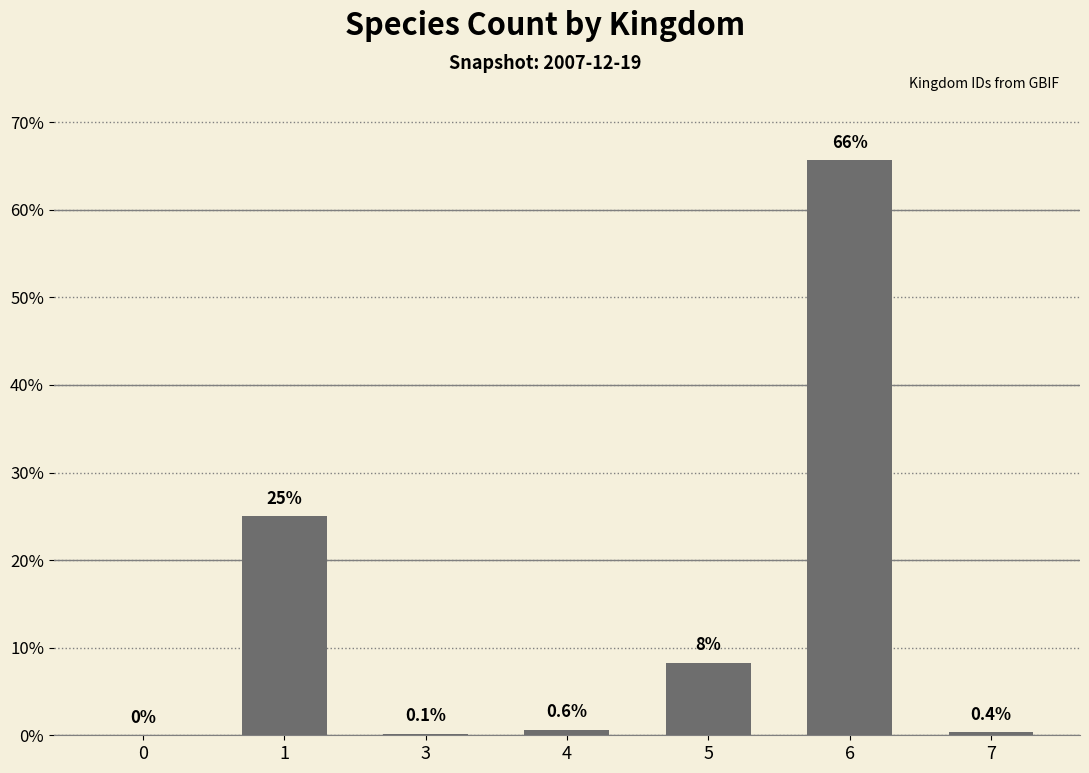

Are the bars horizontal?

No